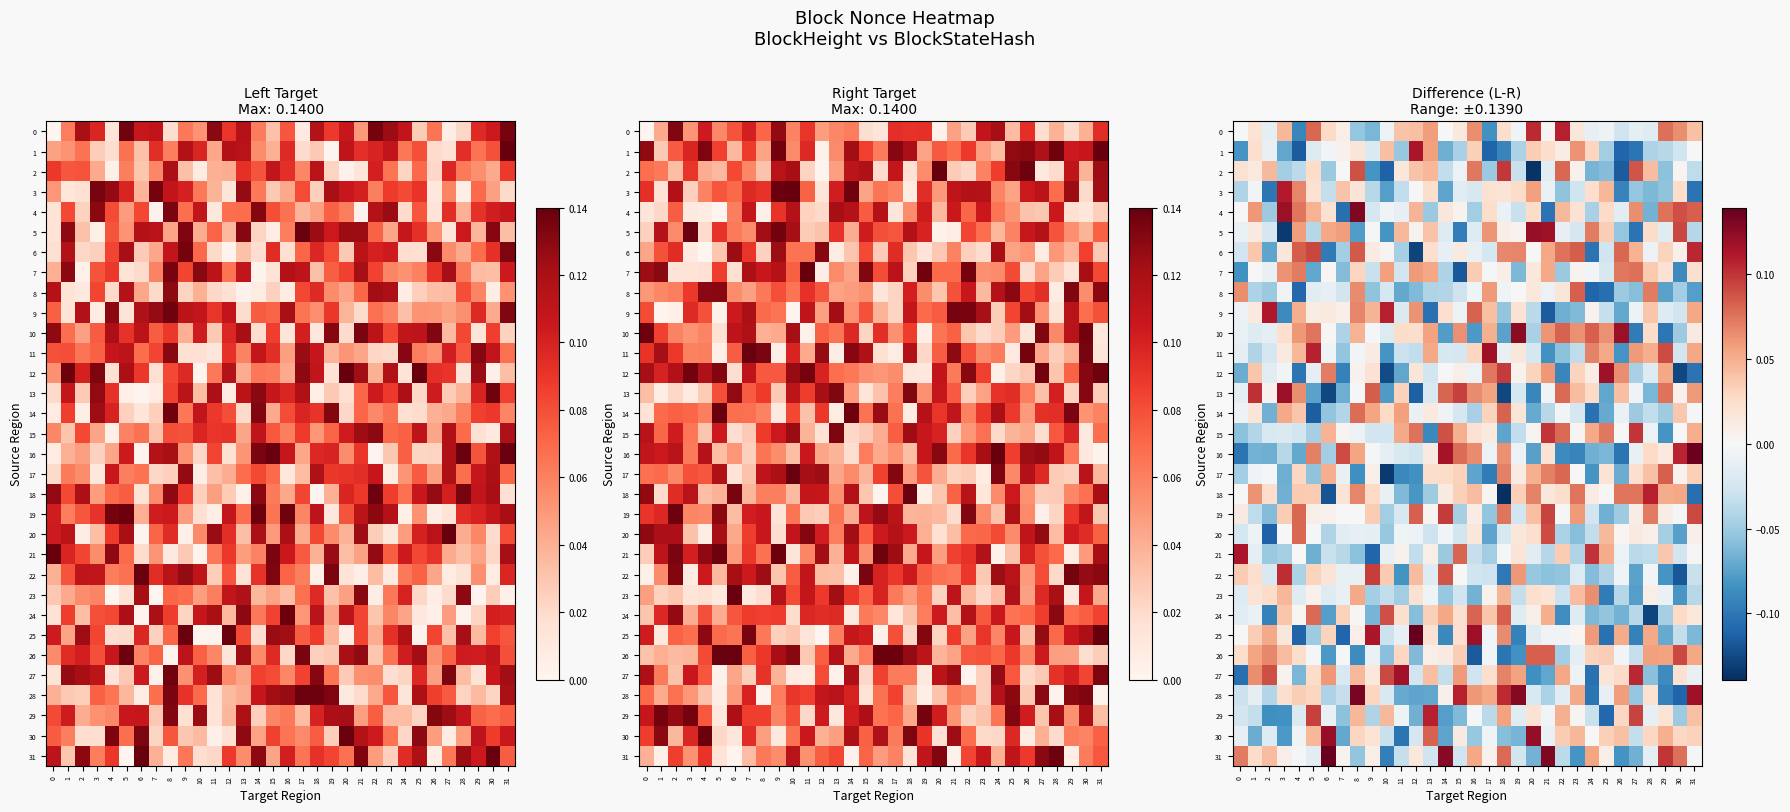

What is the spread (max minus min) of values at 20?

0.3